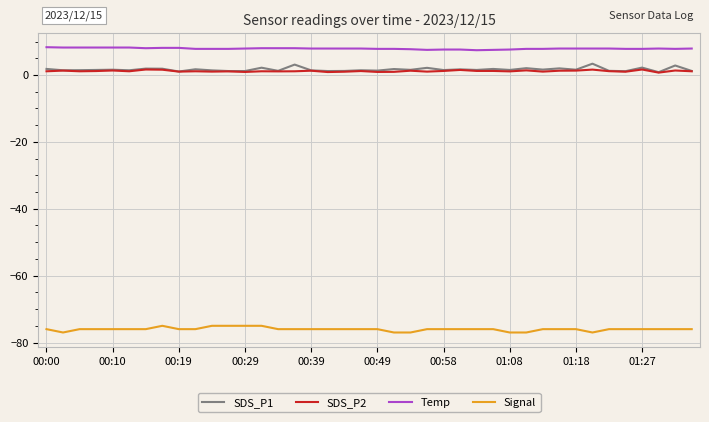

What is the minimum value for SDS_P1?

0.8